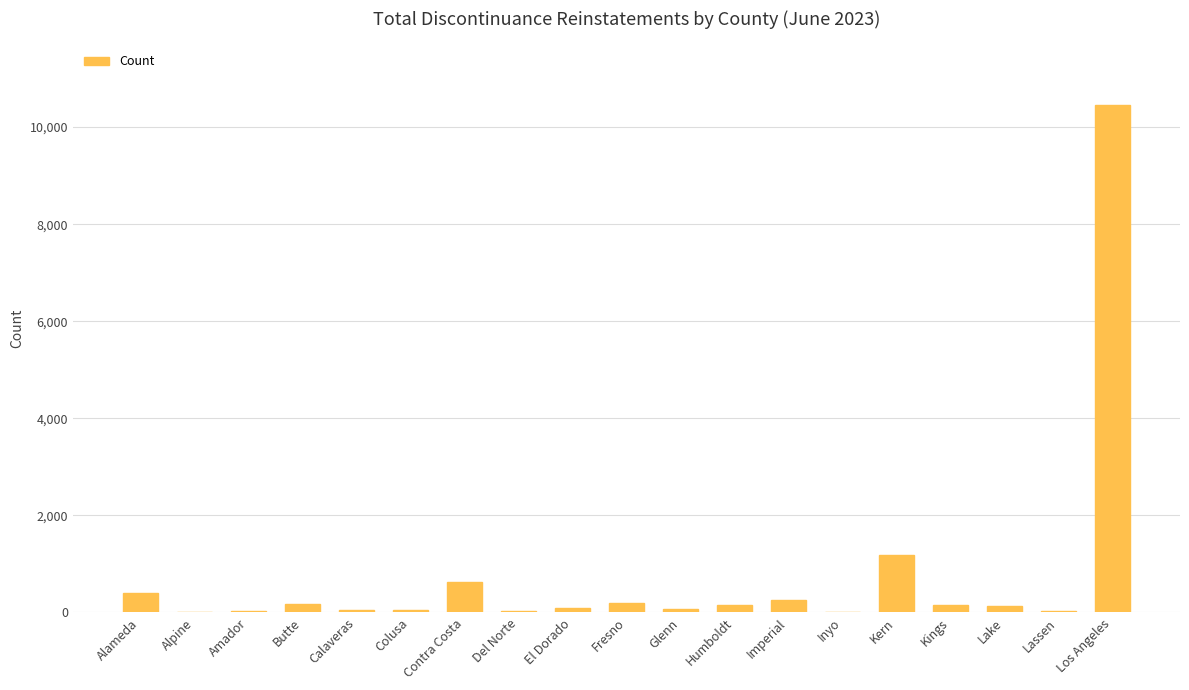

What is the maximum value shown in the chart?

10455